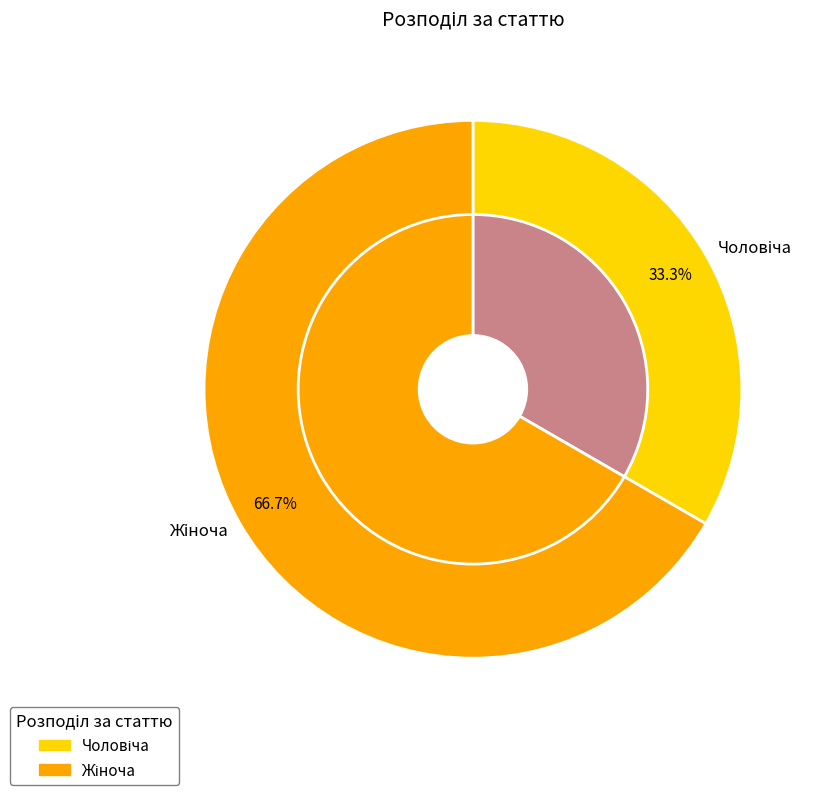

How much of the chart is everything except Жіноча?

33.3%